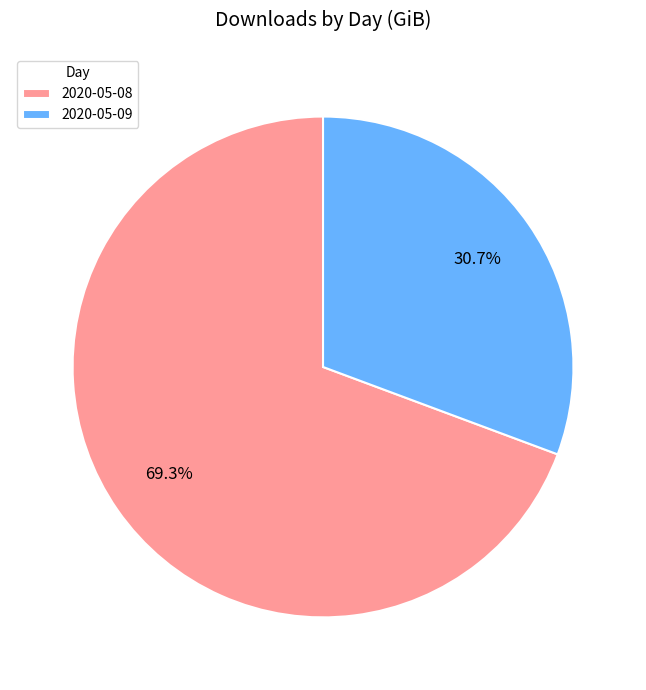

How many slices are in this pie chart?

2